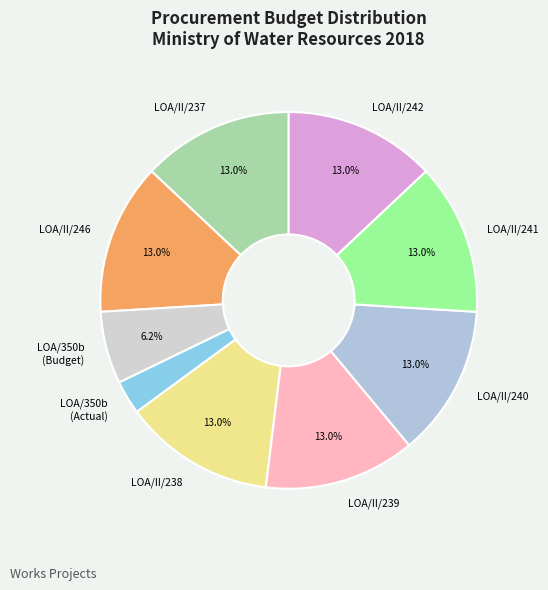

To the nearest percent, what is the difference between the largest and smallest slice percentages?

10%